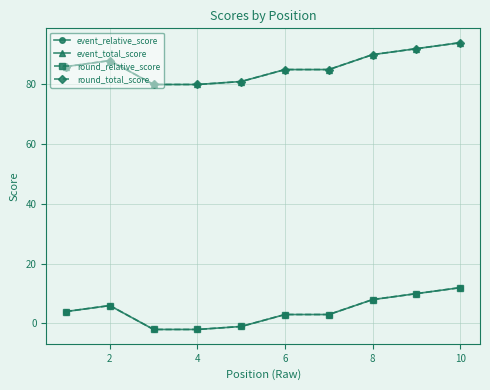

At which label does event_total_score first exceed 86?

2